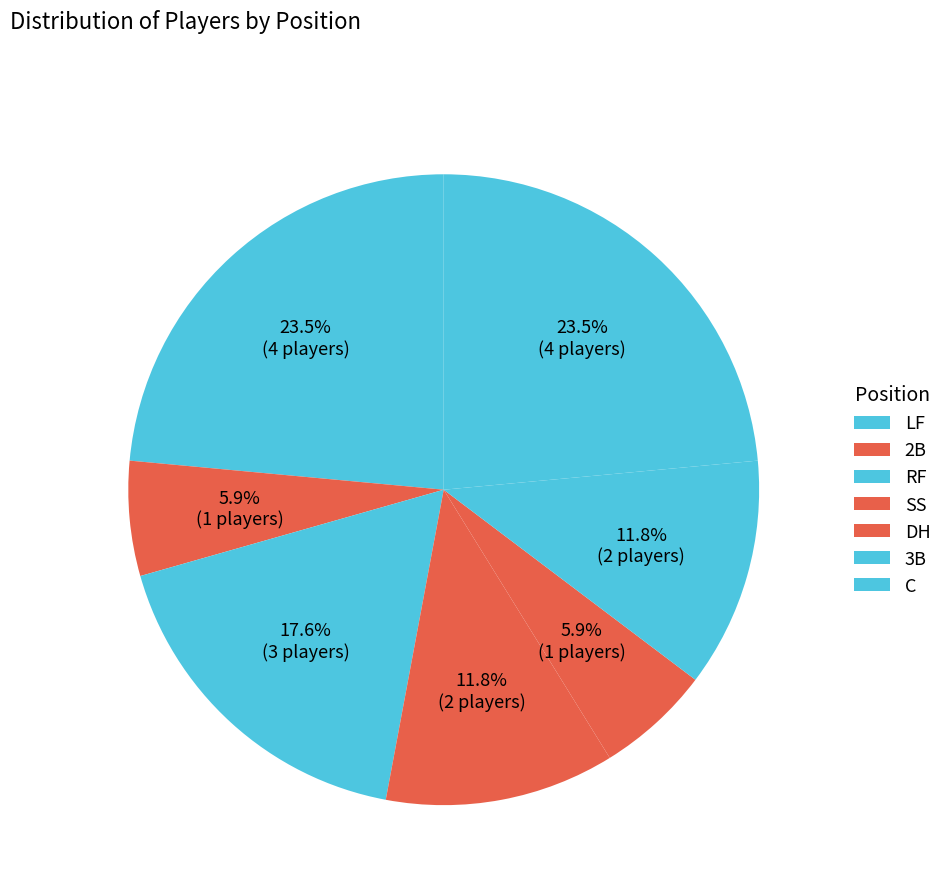

Is there any slice that represents more than half of the pie?

No